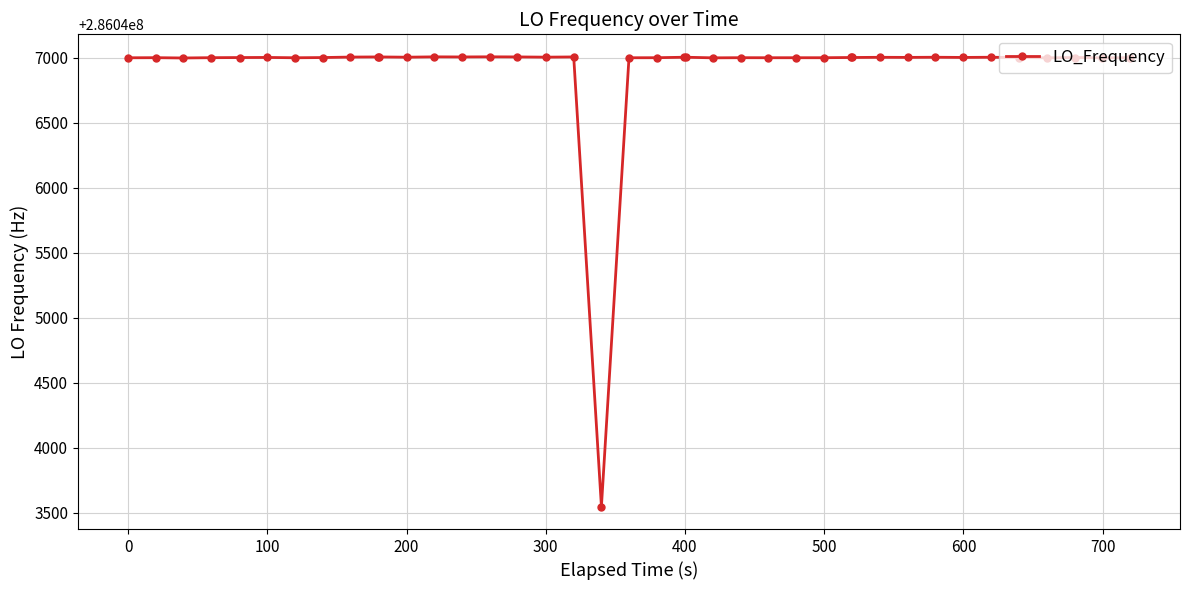

What is the smallest value displayed?

286043547.6